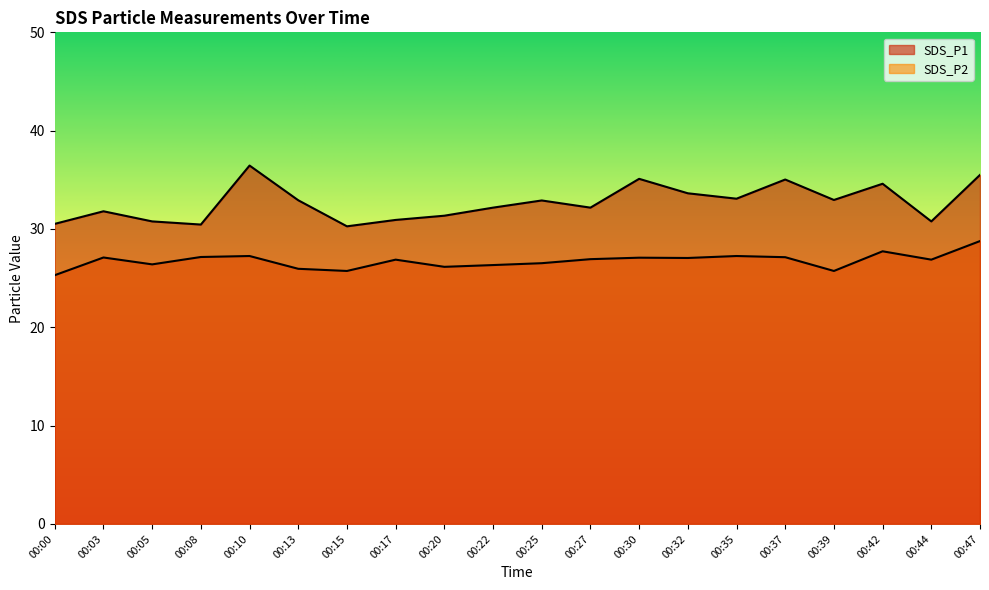

How many values in the SDS_P1 series exceed 32?

12